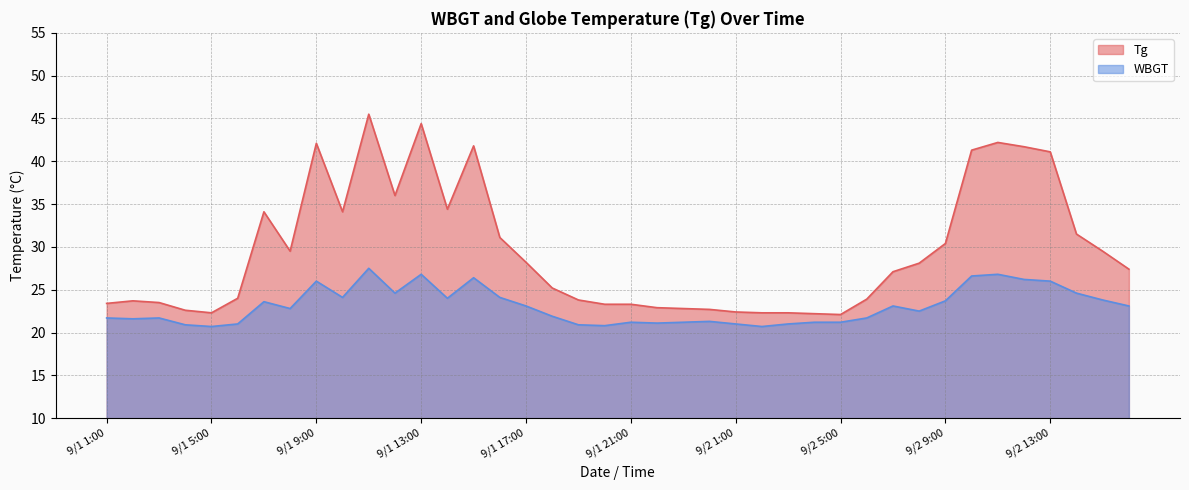

What is the difference between the maximum and minimum values in the WBGT series?

6.8